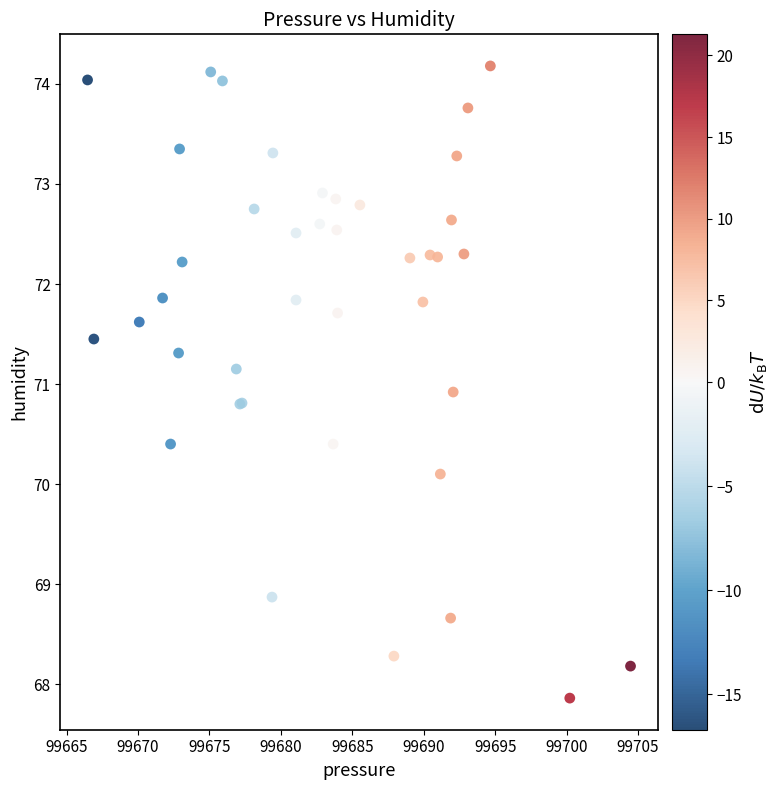

What Y value in the scatter plot is closest to 71?

70.9